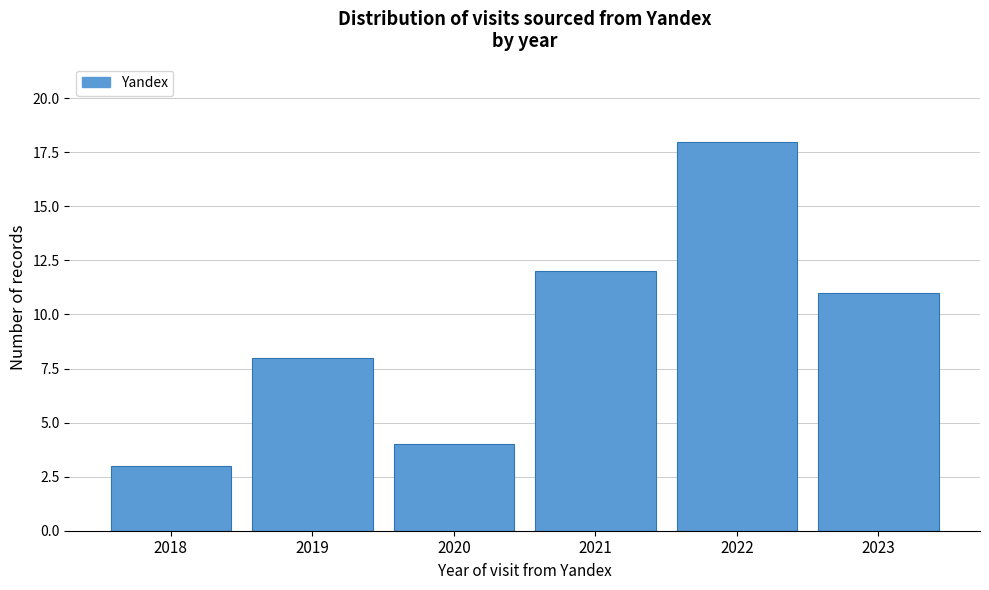

Reading left to right, what are all the values shown in this chart?

2018=3	2019=8	2020=4	2021=12	2022=18	2023=11